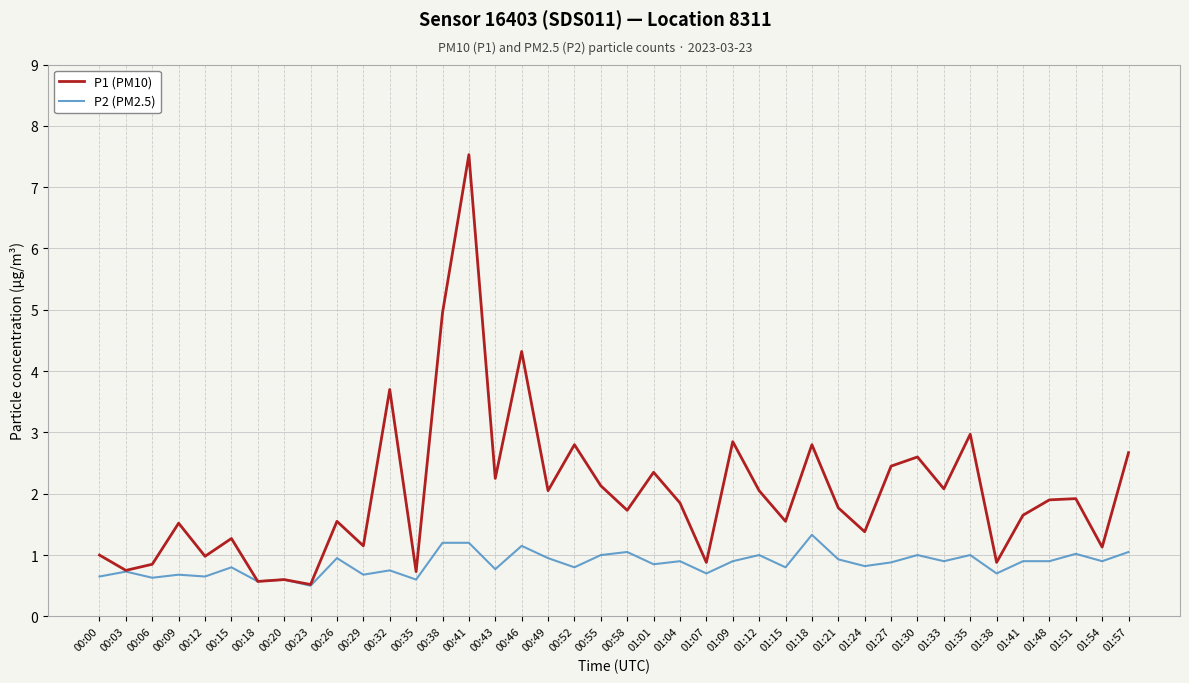

At 01:48, list the series in order from largest to smallest.

P1 (PM10), P2 (PM2.5)